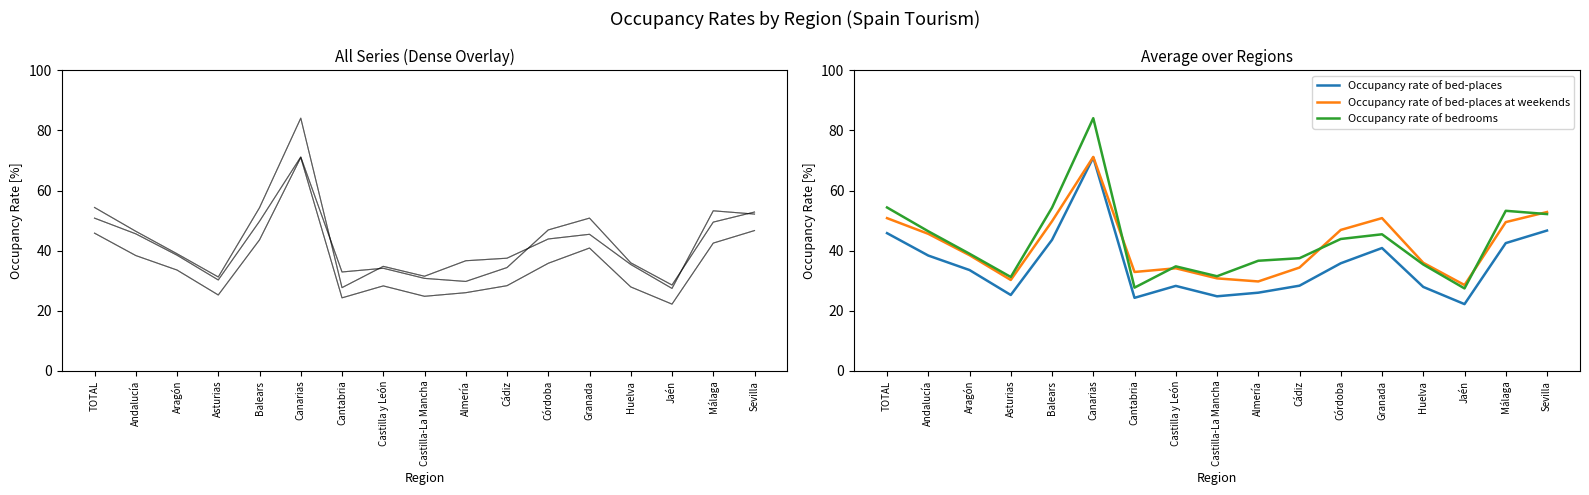

Which series ends up on top after the final intersection of Occupancy rate of bed-places at weekends and Occupancy rate of bedrooms?

Occupancy rate of bed-places at weekends